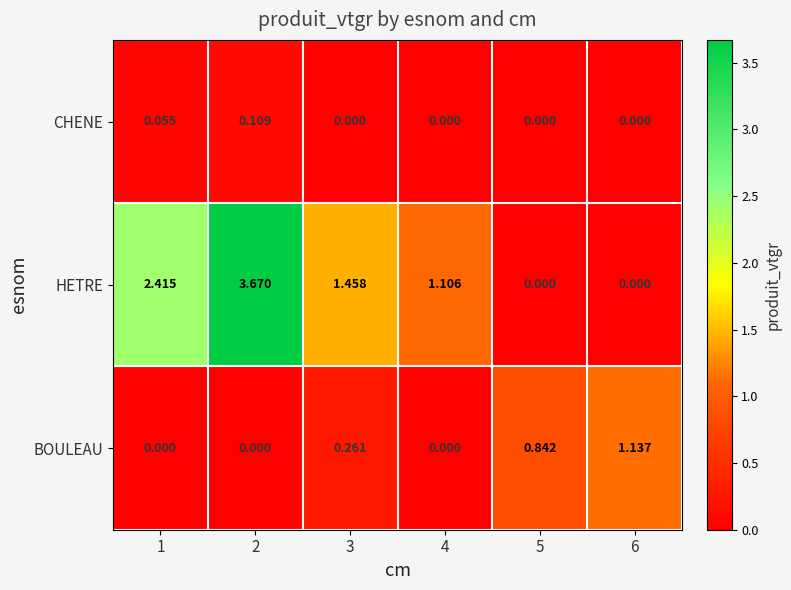

Between 2 and 6, which series saw the biggest shift?

HETRE